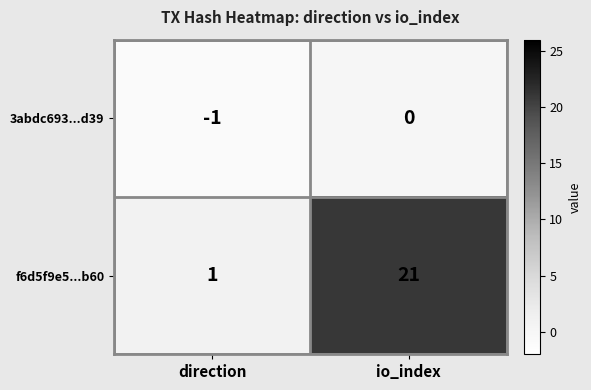

What is the spread (max minus min) of values at direction?

2